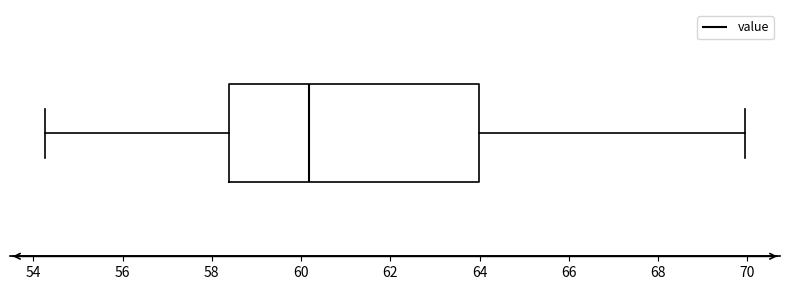

Transcribe this box plot: give where the median line is, the range the box spans, and where the two whiskers end, as read against the x-axis. The values are not printed on the chart, so give them approximately, as read against the axis.

median 60.2, box 58.4 to 64.0, whiskers 54.2 to 70.0